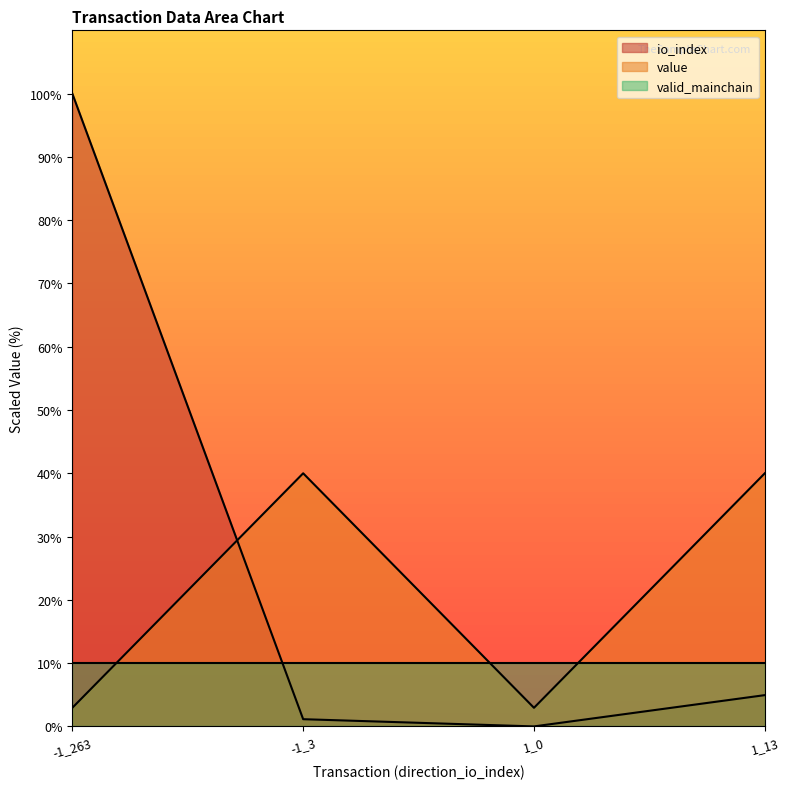

Rank the series at -1_263 from lowest to highest value.

value, valid_mainchain, io_index